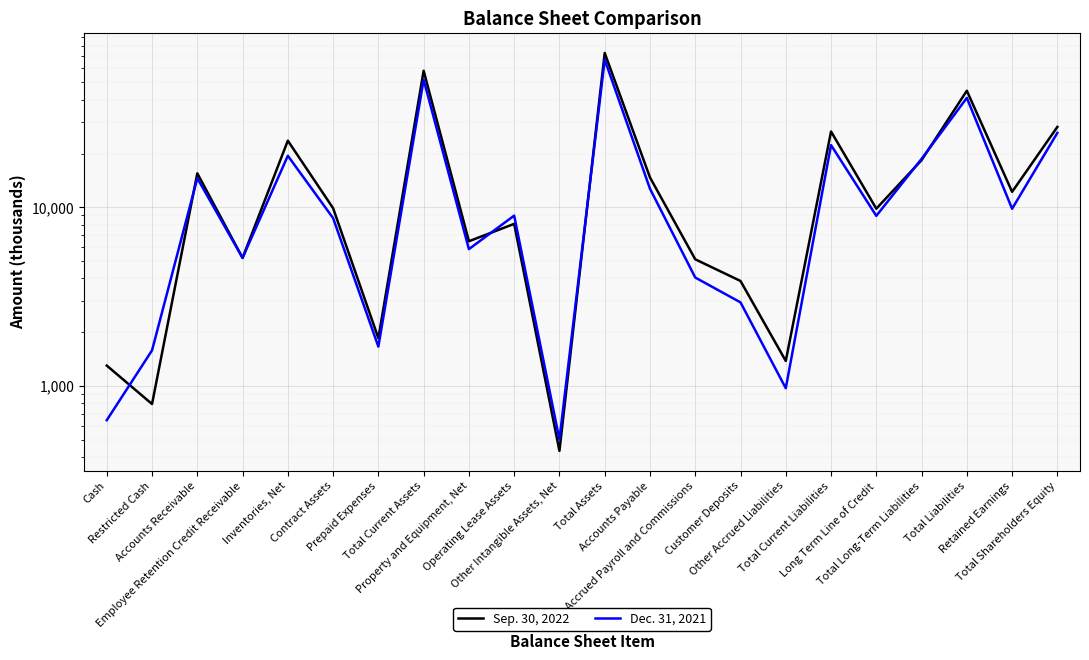

Rank the series by their average value, from highest to lowest.

Sep. 30, 2022, Dec. 31, 2021